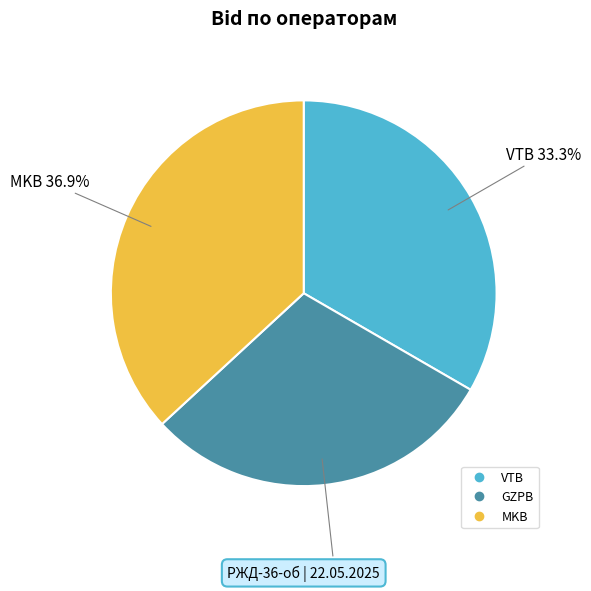

What is the total percentage of VTB and GZPB?

63.1%